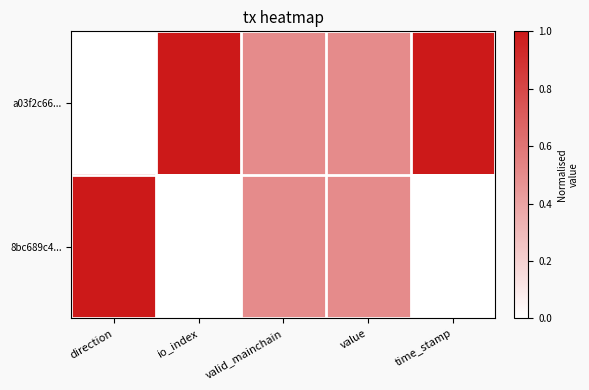

What is the total value across all series at direction?

1.0